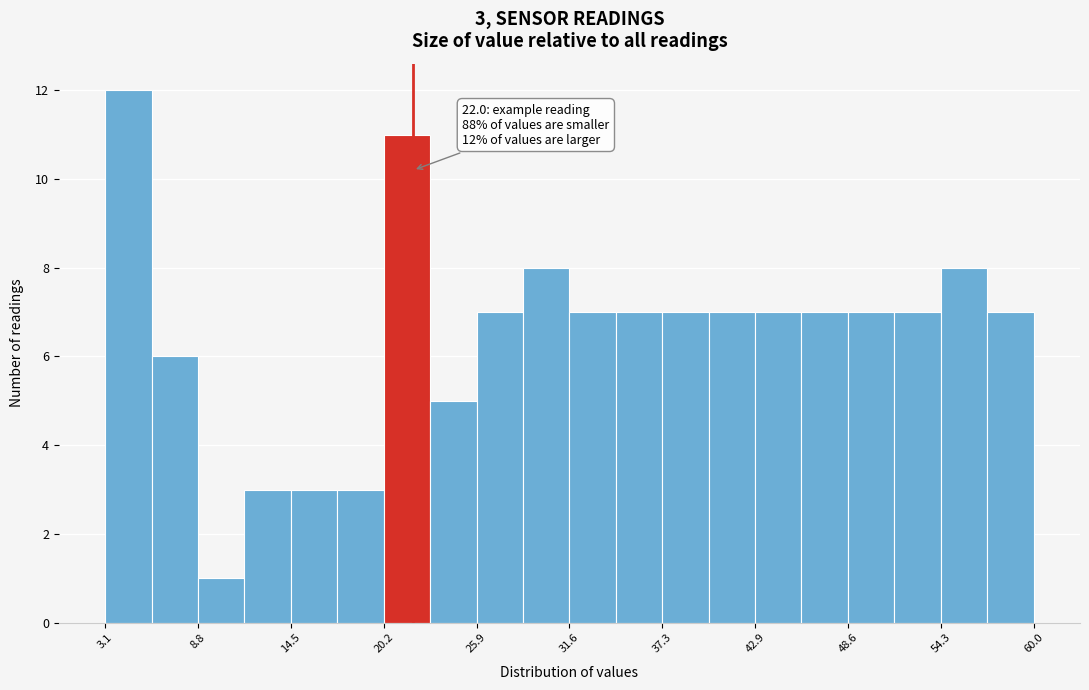

Around what value on the x-axis is the tallest bar? Give the approximate position of its centre, as read against the axis.

5